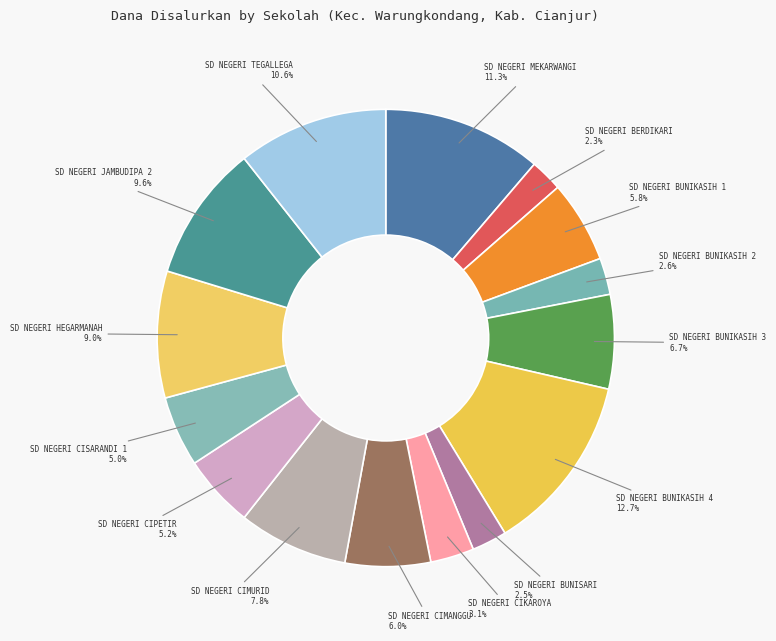

Count the number of slices in the pie.

15